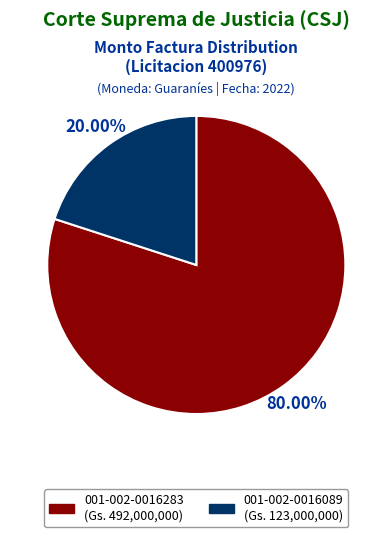

Count the number of slices in the pie.

2